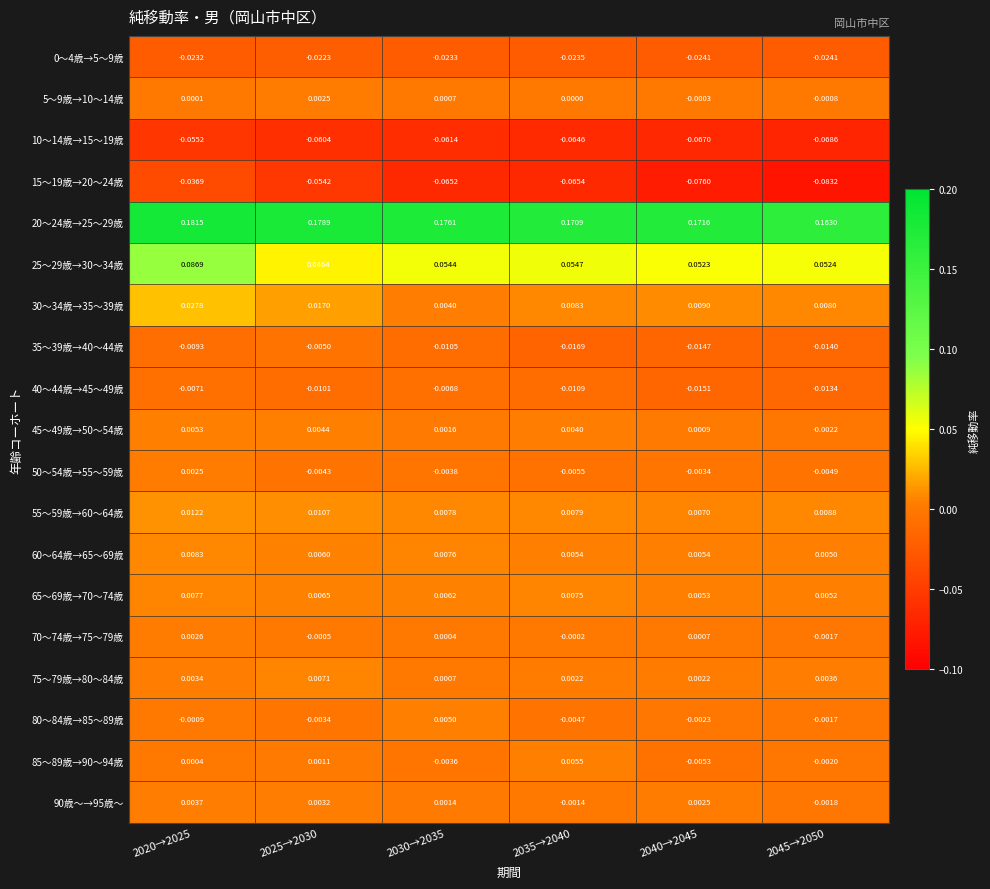

Is the value of 30～34歳→35～39歳 at 2035→2040 greater than the value of 35～39歳→40～44歳 at 2045→2050?

Yes